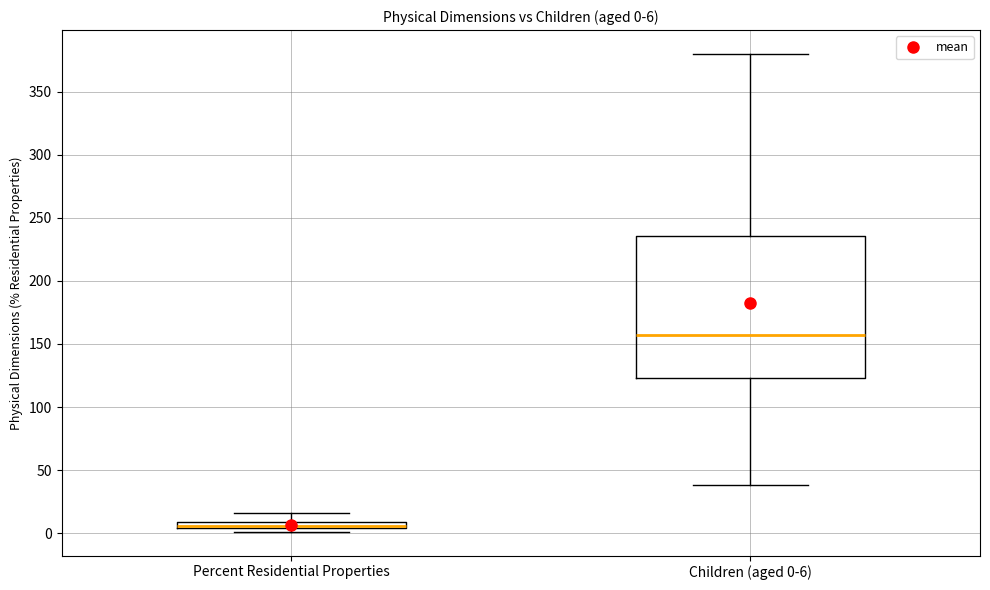

Which box is the tallest, from its lower edge to its upper edge?

Children (aged 0-6)